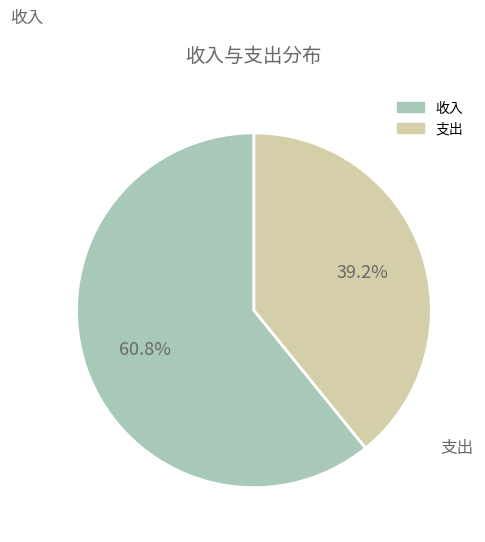

What percentage is the 支出 slice, to the nearest percent?

39%